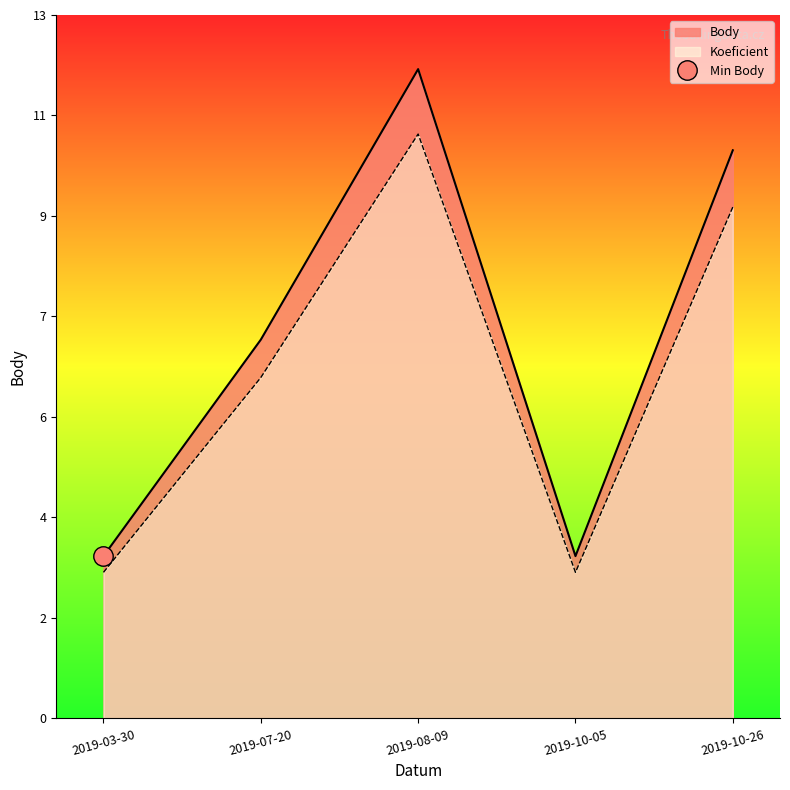

How many lines are shown in the chart?

2